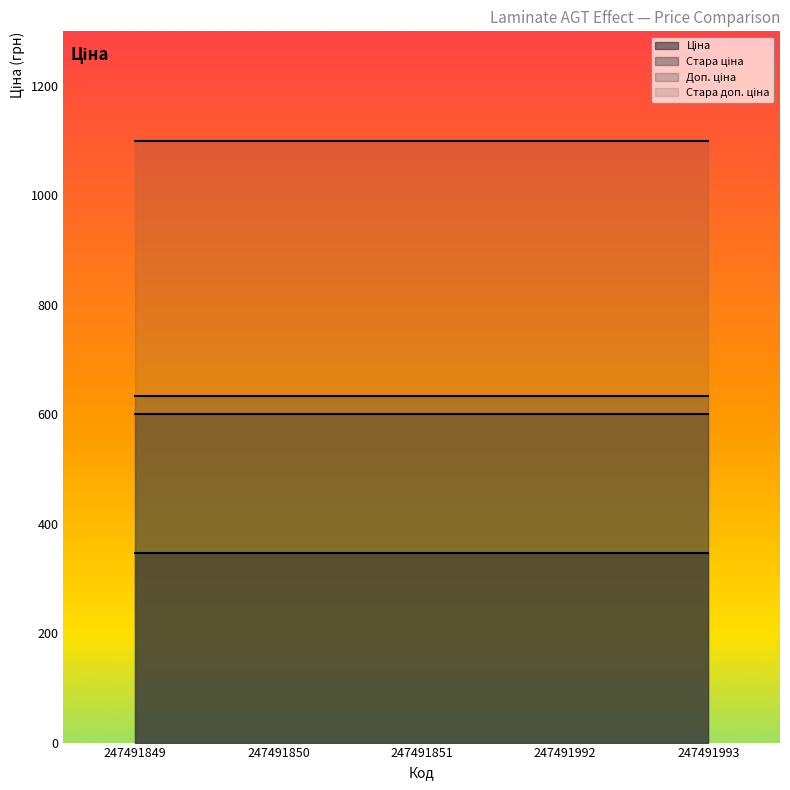

Reading left to right, what are all the values shown in this chart?

Ціна: 247491849=345.6	247491850=345.6	247491851=345.6	247491992=345.6	247491993=345.6
Стара ціна: 247491849=599.9	247491850=599.9	247491851=599.9	247491992=599.9	247491993=599.9
Доп. ціна: 247491849=634.0	247491850=634.0	247491851=634.0	247491992=634.0	247491993=634.0
Стара доп. ціна: 247491849=1100.0	247491850=1100.0	247491851=1100.0	247491992=1100.0	247491993=1100.0